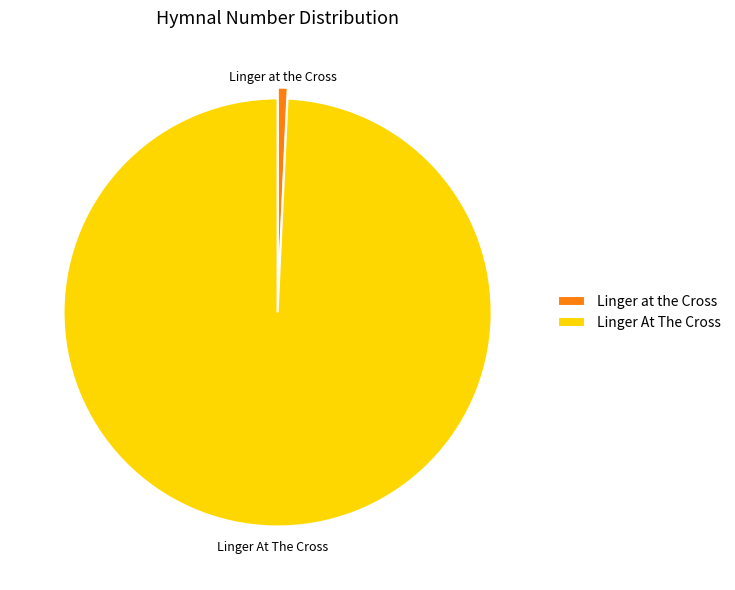

Which has a higher value, Linger at the Cross or Linger At The Cross?

Linger At The Cross